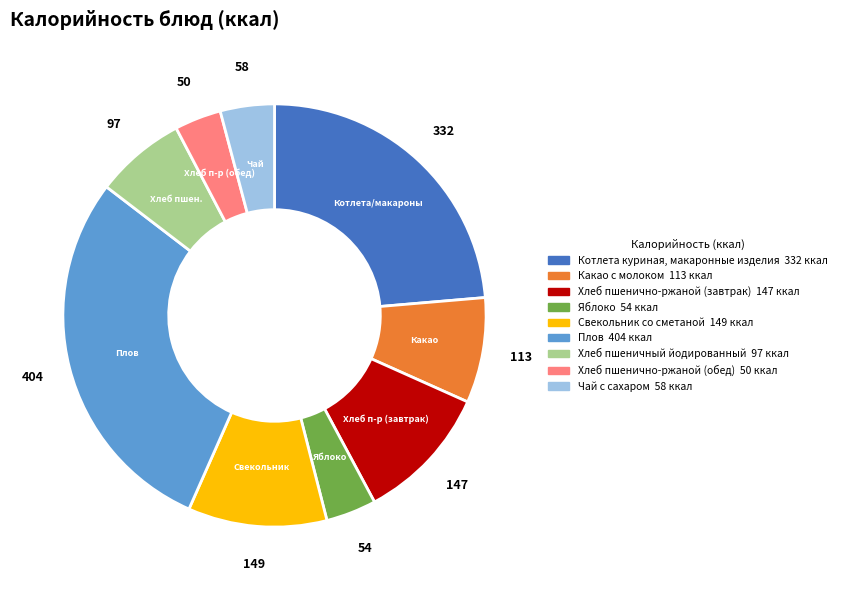

Approximately how many times larger is the value at Яблоко compared to Какао с молоком?

0.5